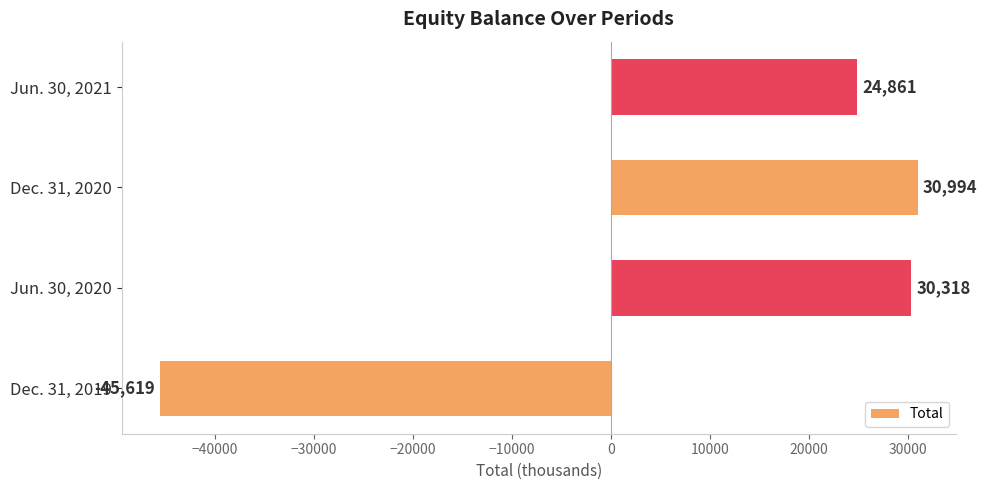

Reading bottom to top, list all the values displayed in this chart.

Dec. 31, 2019=-45619	Jun. 30, 2020=30318	Dec. 31, 2020=30994	Jun. 30, 2021=24861